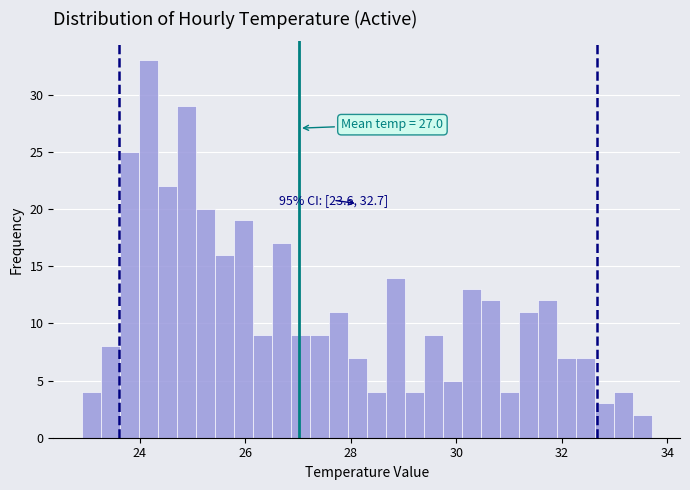

Around what value on the x-axis is the tallest bar? Give the approximate position of its centre, as read against the axis.

24.2